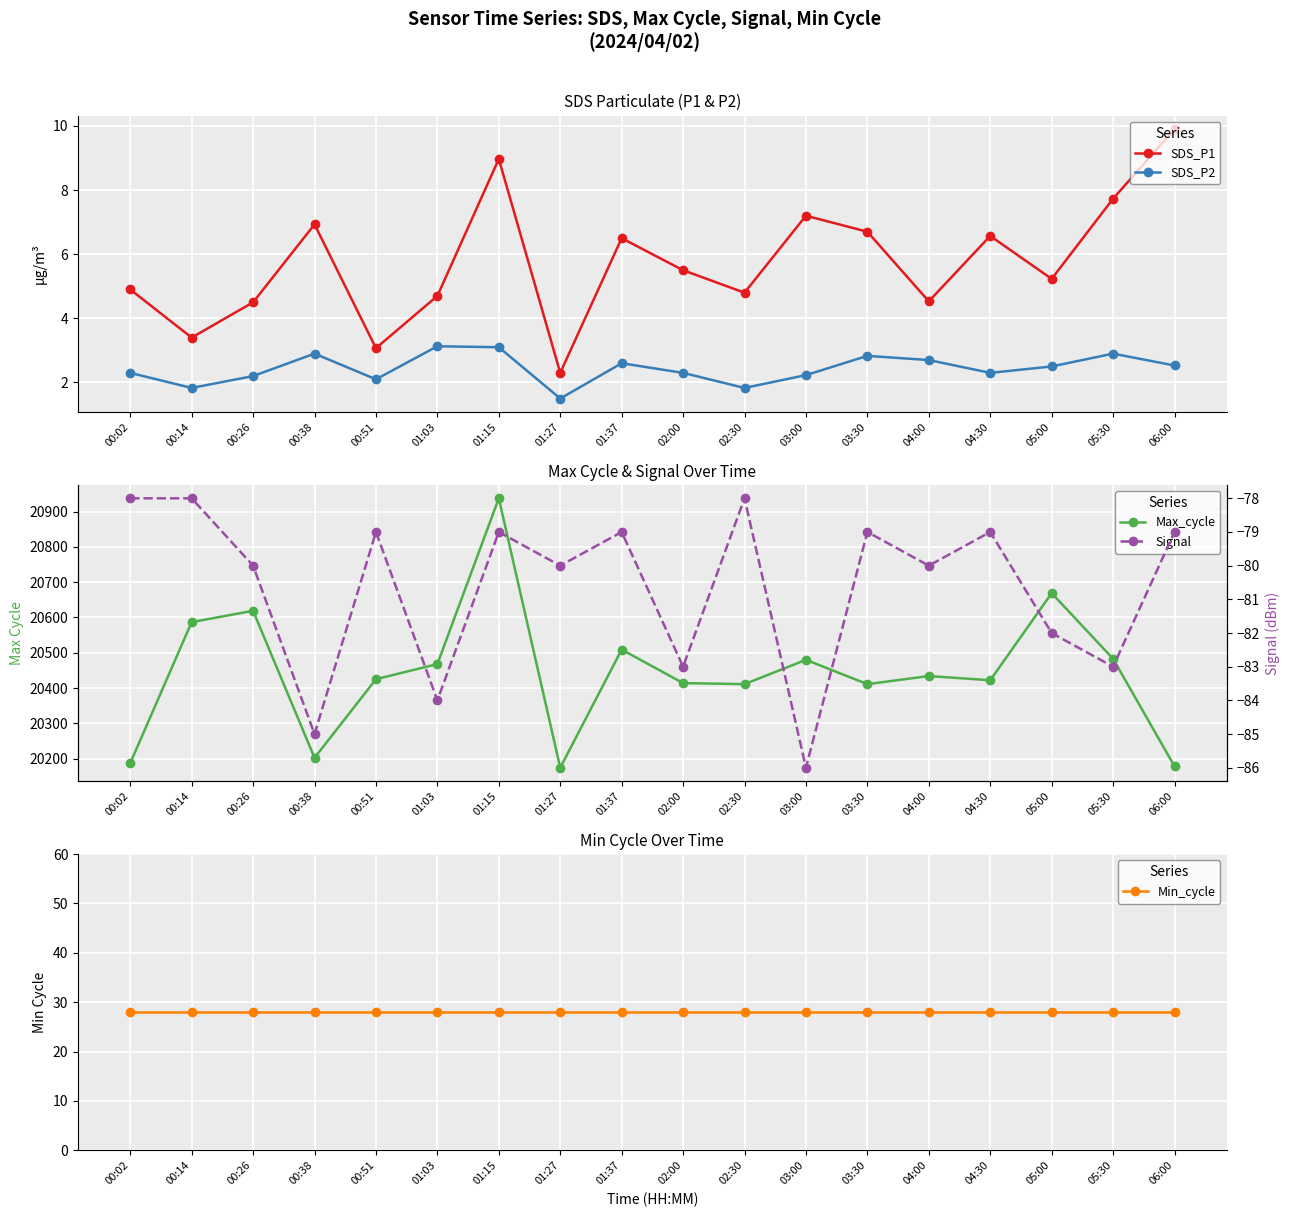

Where does the Max_cycle series first go above 20434?

00:14